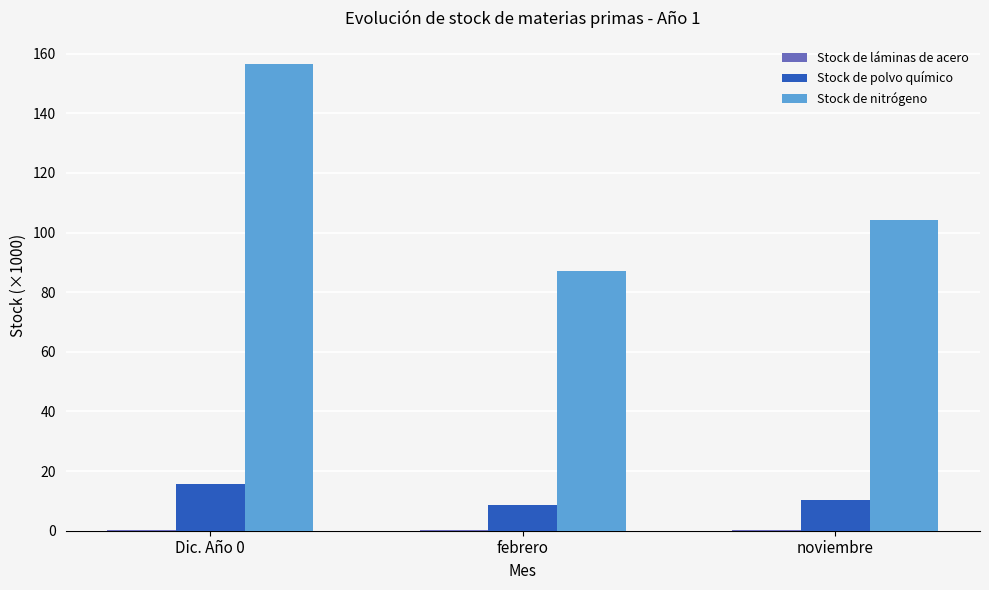

Where is Stock de nitrógeno nearest to the value 121?

noviembre